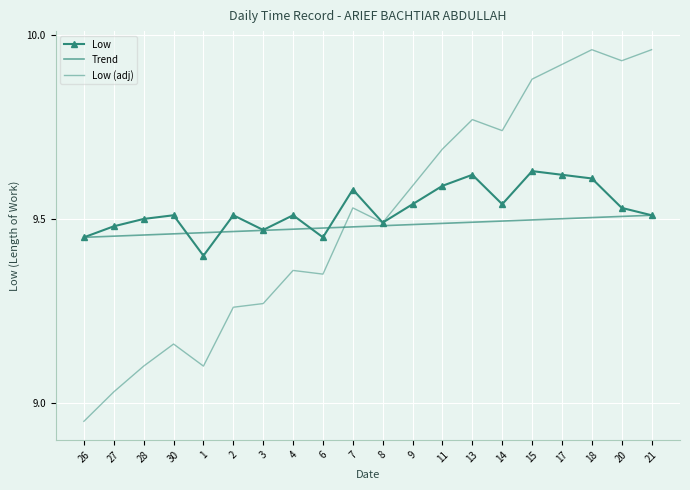

Between 30 and 9, which is larger?

9